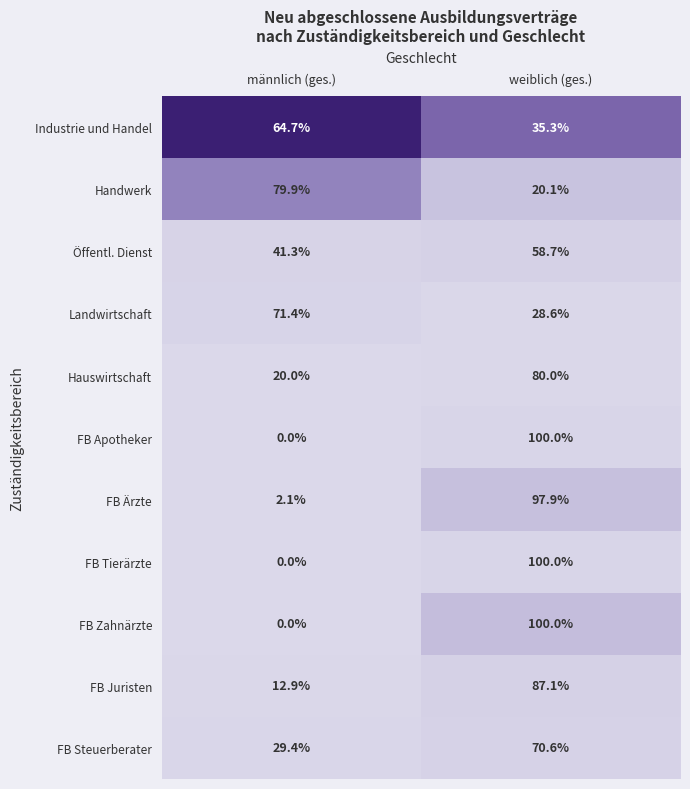

What is the sum of the Hauswirtschaft values at weiblich (ges.) and männlich (ges.)?

100.0